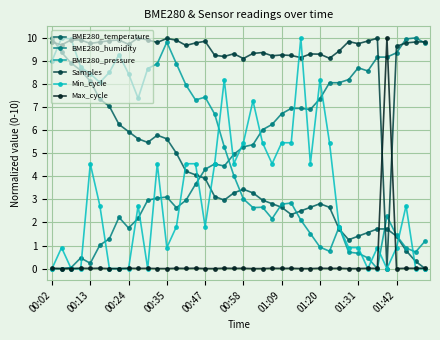

Which series has the largest total across all categories?

Samples